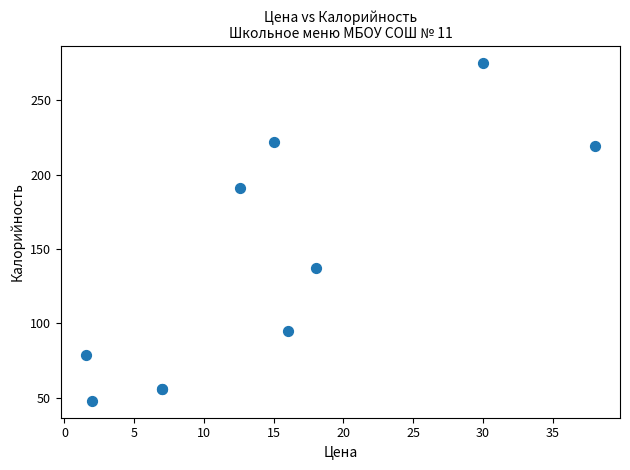

What Y value in the scatter plot is closest to 161?

137.0